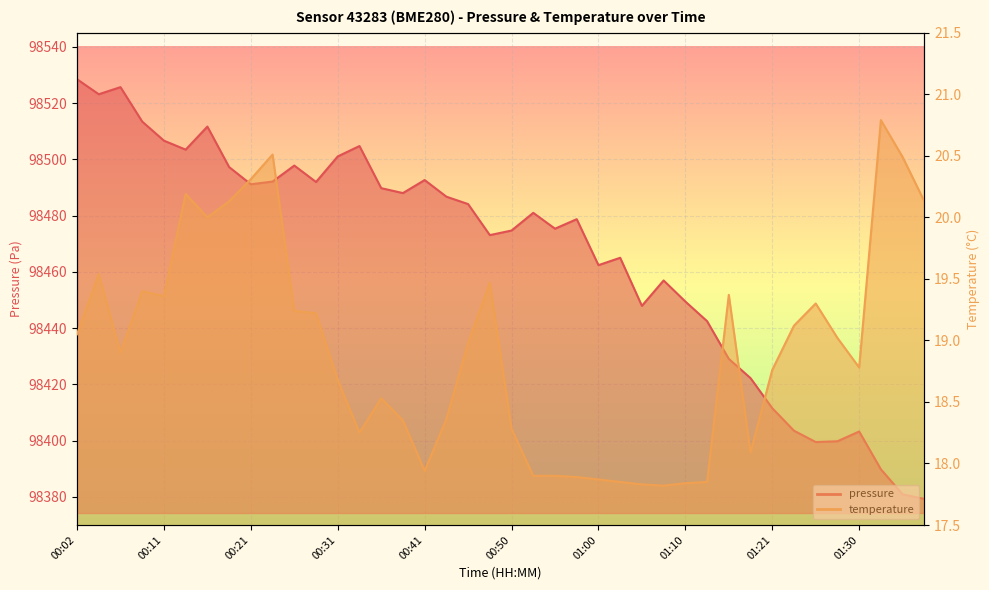

Where is temperature nearest to the value 19?

00:46